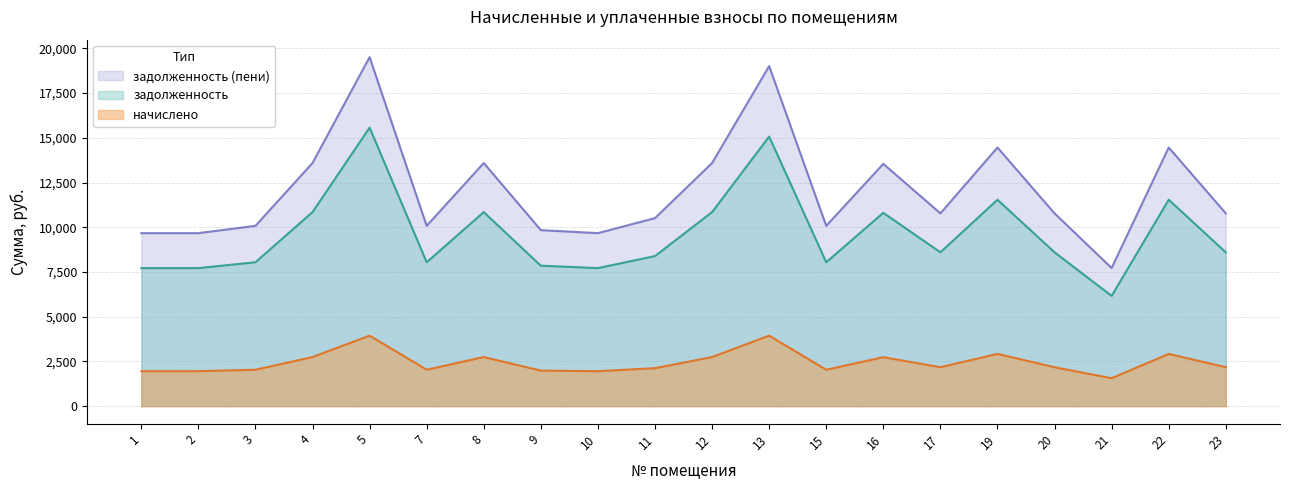

Reading left to right, list all the values displayed in this chart.

задолженность: 1=7718.4	2=7718.4	3=8044.8	4=10848.0	5=15571.2	7=8044.8	8=10848.0	9=7852.8	10=7718.4	11=8390.4	12=10848.0	13=15071.2	15=8044.8	16=10809.6	17=8601.6	19=11539.2	20=8601.6	21=6163.2	22=11539.2	23=8601.6
начислено: 1=1953.7	2=1953.7	3=2036.3	4=2745.9	5=3941.5	7=2036.3	8=2745.9	9=1987.7	10=1953.7	11=2123.8	12=2745.9	13=3941.5	15=2036.3	16=2736.2	17=2177.3	19=2920.9	20=2177.3	21=1560.1	22=2920.9	23=2177.3
задолженность (пени): 1=9672.1	2=9672.1	3=10081.1	4=13593.9	5=19512.7	7=10081.1	8=13593.9	9=9840.5	10=9672.1	11=10514.2	12=13593.9	13=19012.7	15=10081.1	16=13545.8	17=10778.9	19=14460.1	20=10778.9	21=7723.3	22=14460.1	23=10778.9